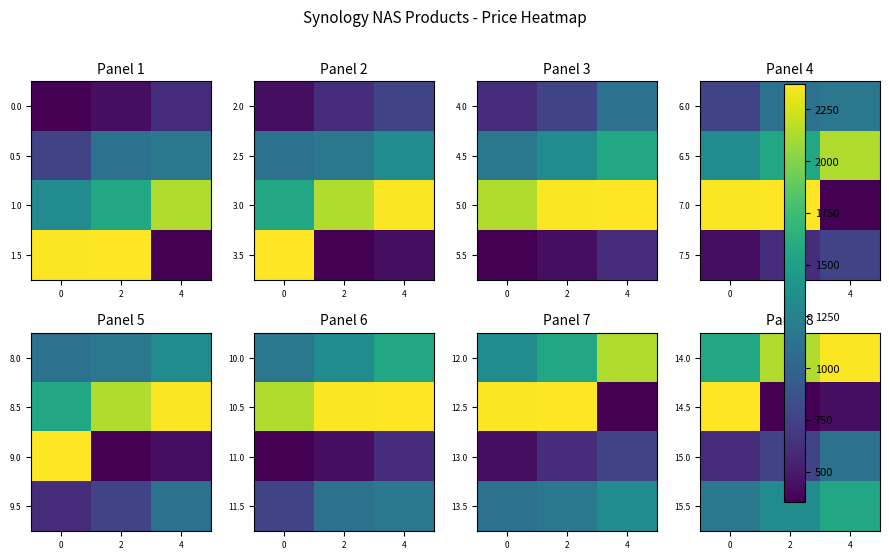

What value does the 15.0 series have at 2?

770.2